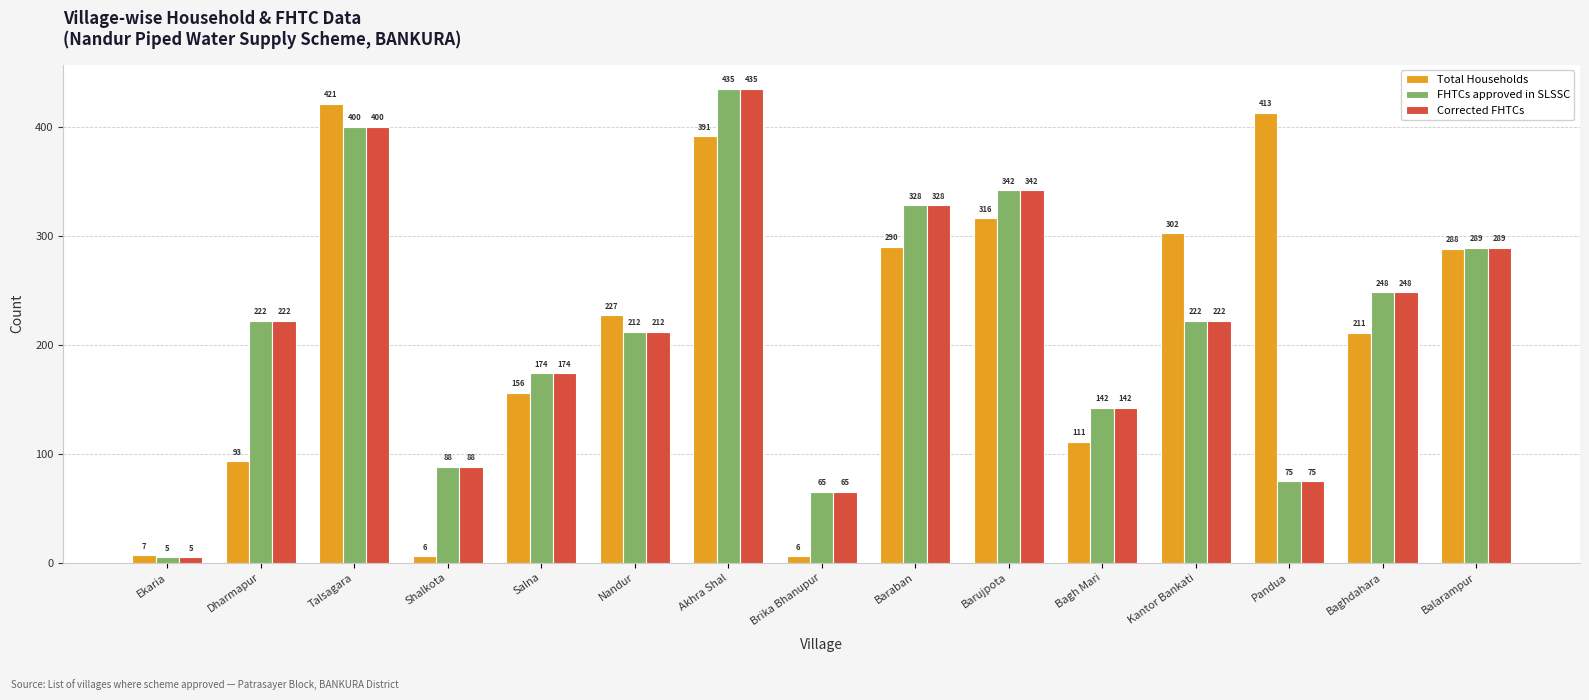

Which series changed the most between Dharmapur and Baraban?

Total Households